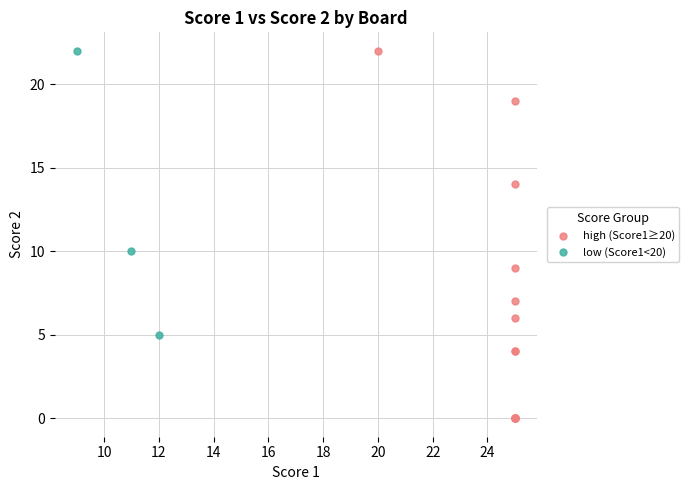

Which series contains the lowest Y value?

high (Score1≥20)